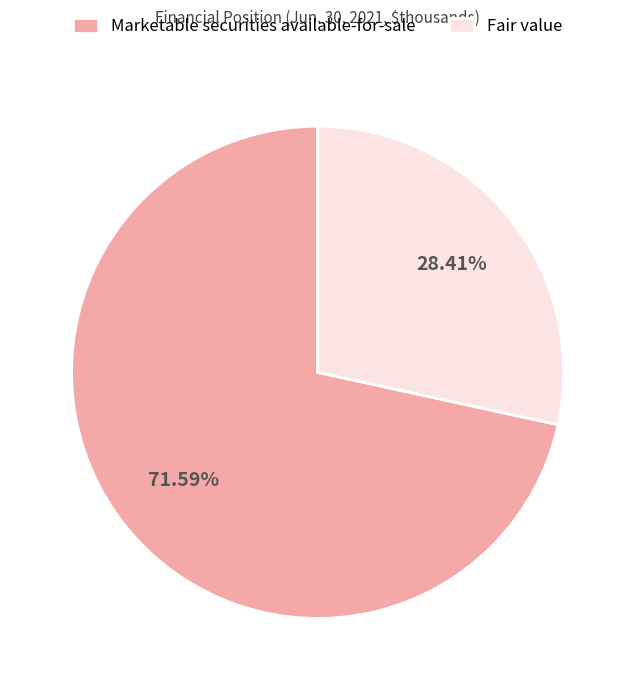

Which slice is the smallest?

Fair value